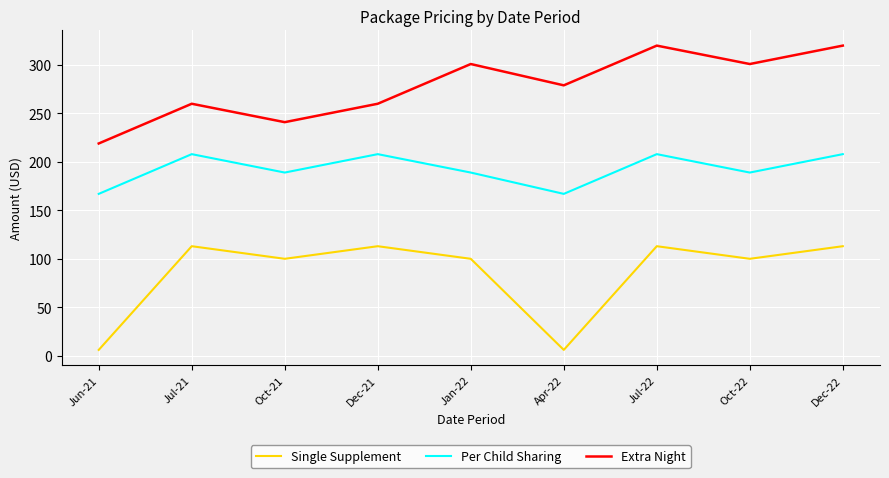

At Oct-22, list the series in order from smallest to largest.

Single Supplement, Per Child Sharing, Extra Night